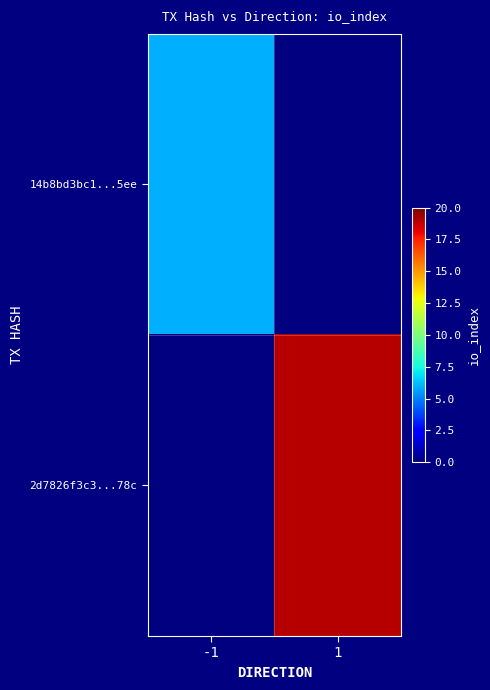

Between 1 and -1, which is larger?

-1